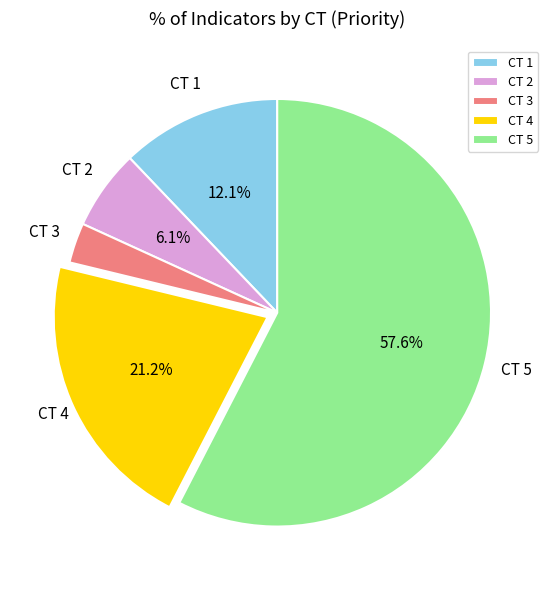

Between CT 1 and CT 2, which is larger?

CT 1